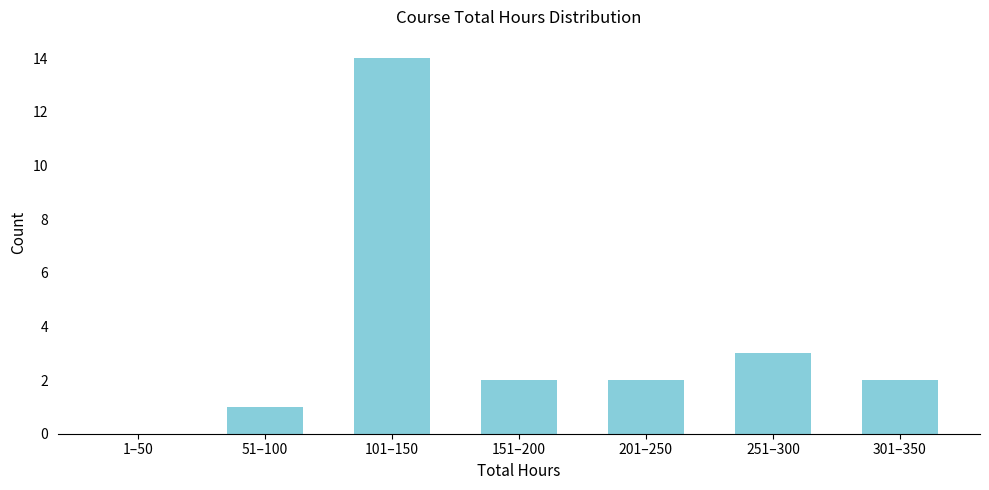

Reading left to right, transcribe all the data shown in this chart.

1–50=0	51–100=1	101–150=14	151–200=2	201–250=2	251–300=3	301–350=2